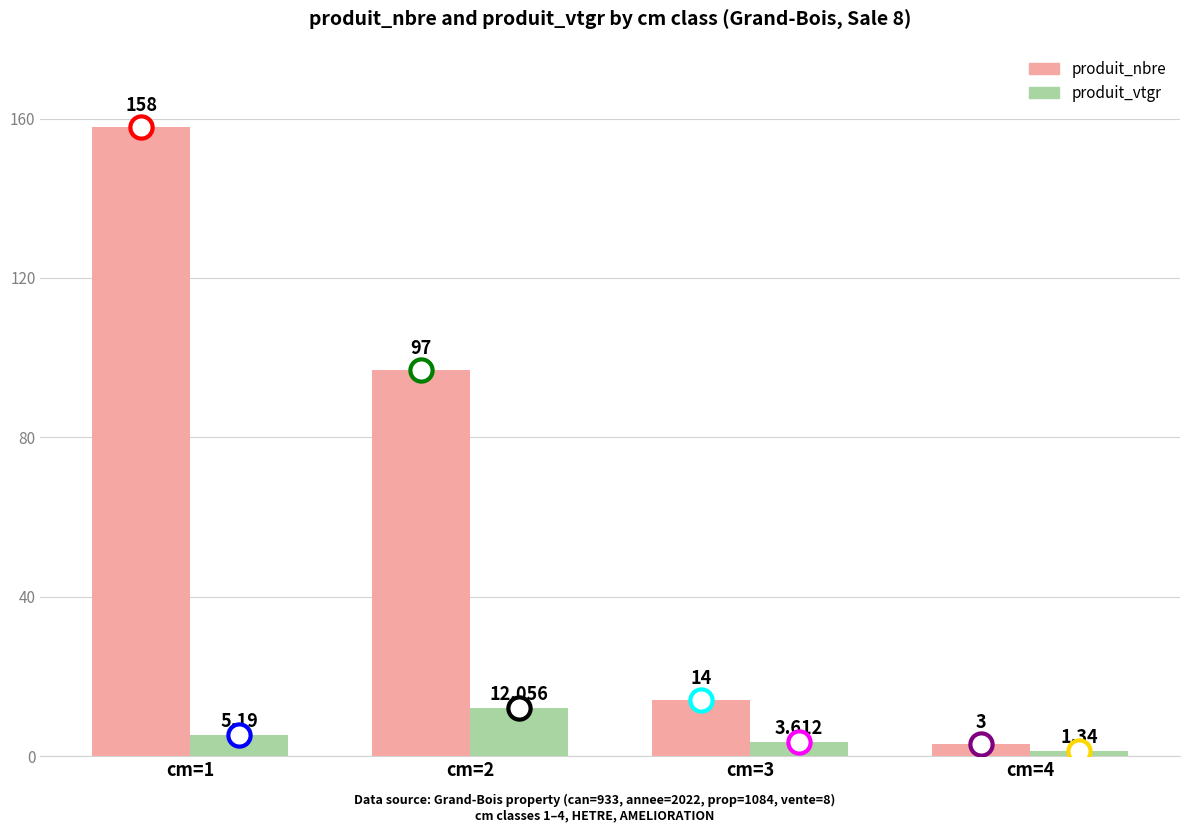

Is it true that produit_nbre equals 97.0 at cm=2?

True